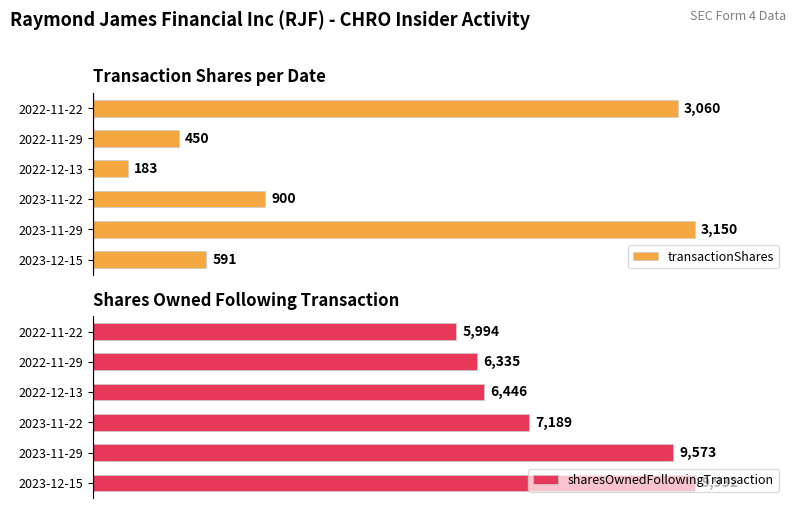

What are all the series names shown in the legend?

transactionShares, sharesOwnedFollowingTransaction